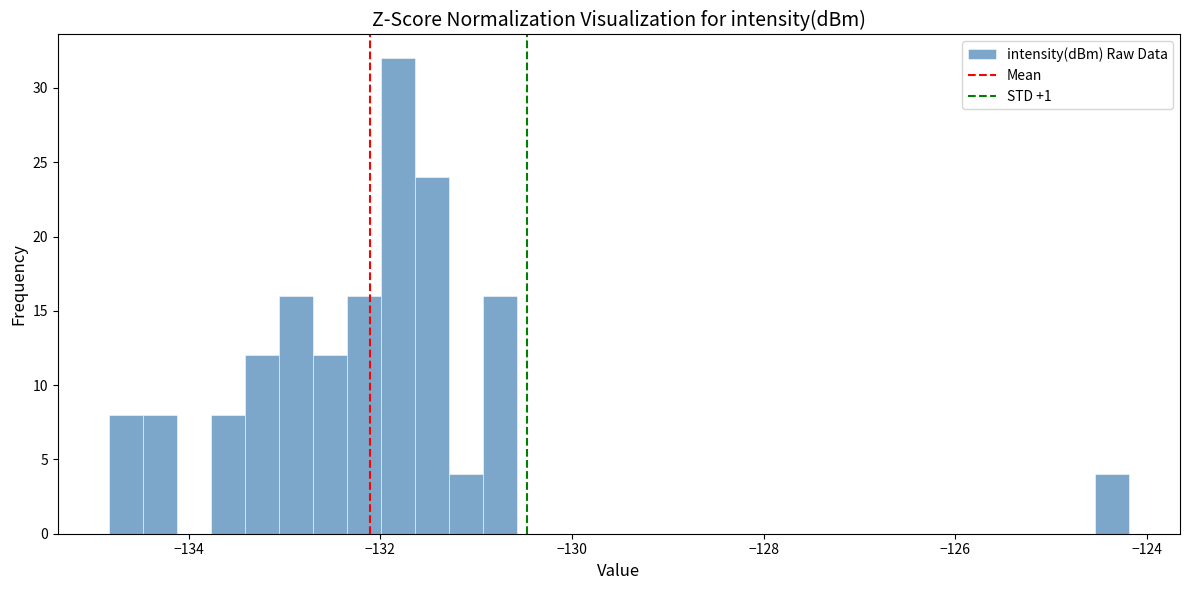

Around what value on the x-axis is the tallest bar? Give the approximate position of its centre, as read against the axis.

-131.8